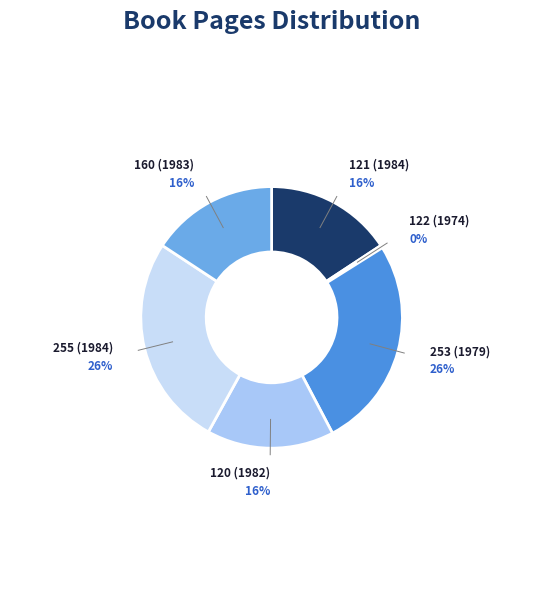

Is it true that 253 (1979) is 36% of the pie?

False